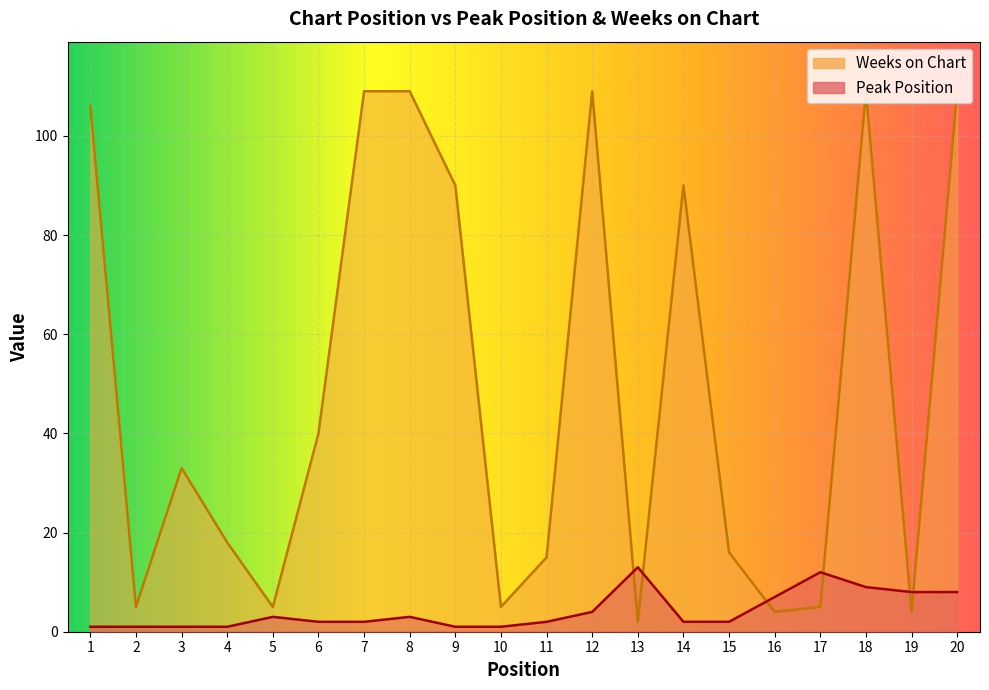

What is the minimum value shown in the chart?

1